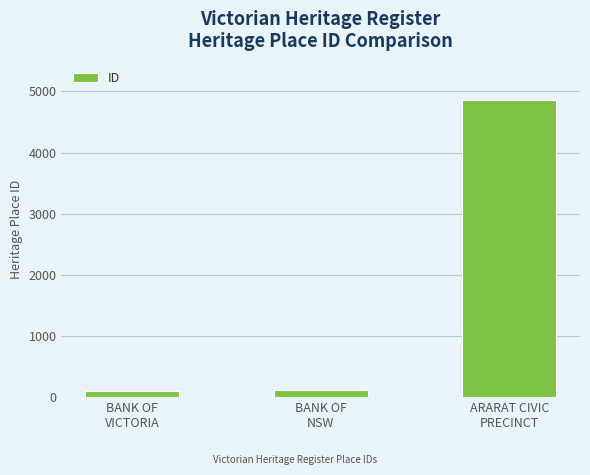

How many bars are there in total?

3